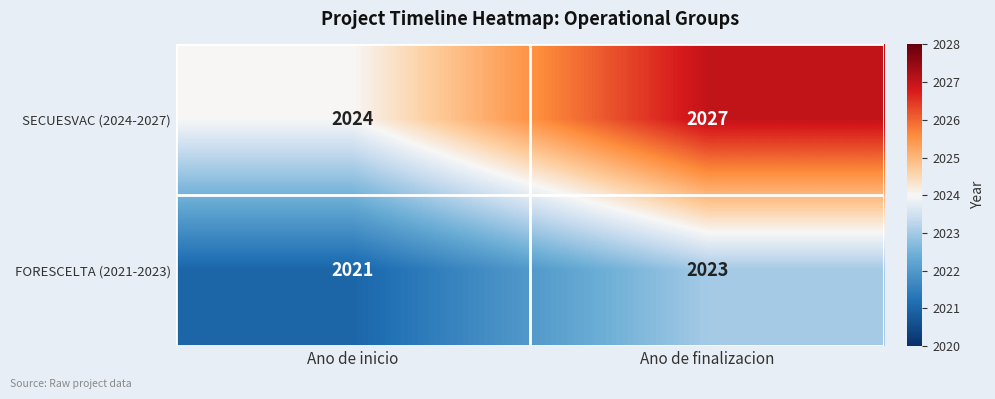

Count the number of categories in the chart.

2